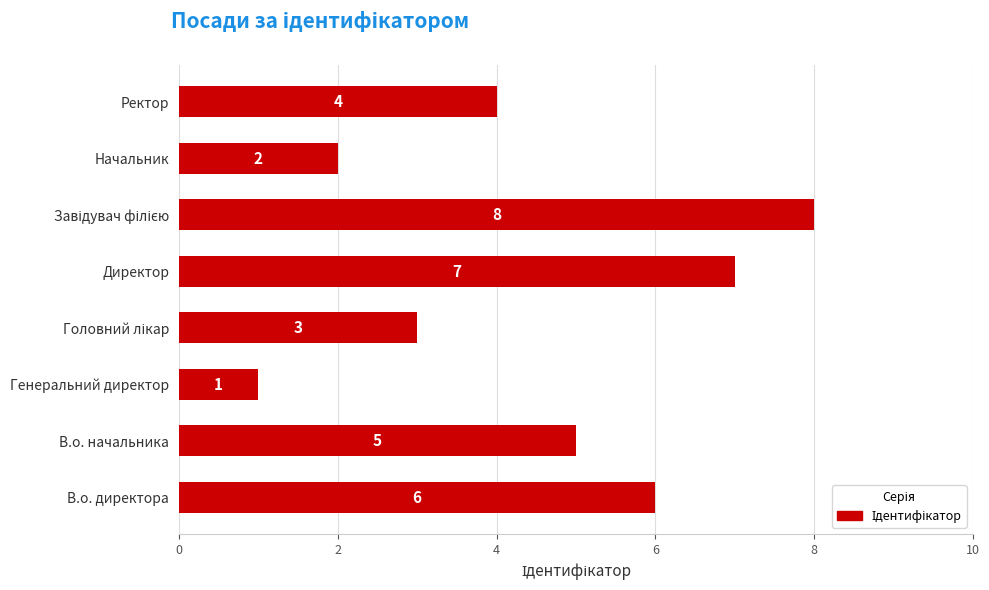

Are the bars grouped side by side (vs. stacked)?

No